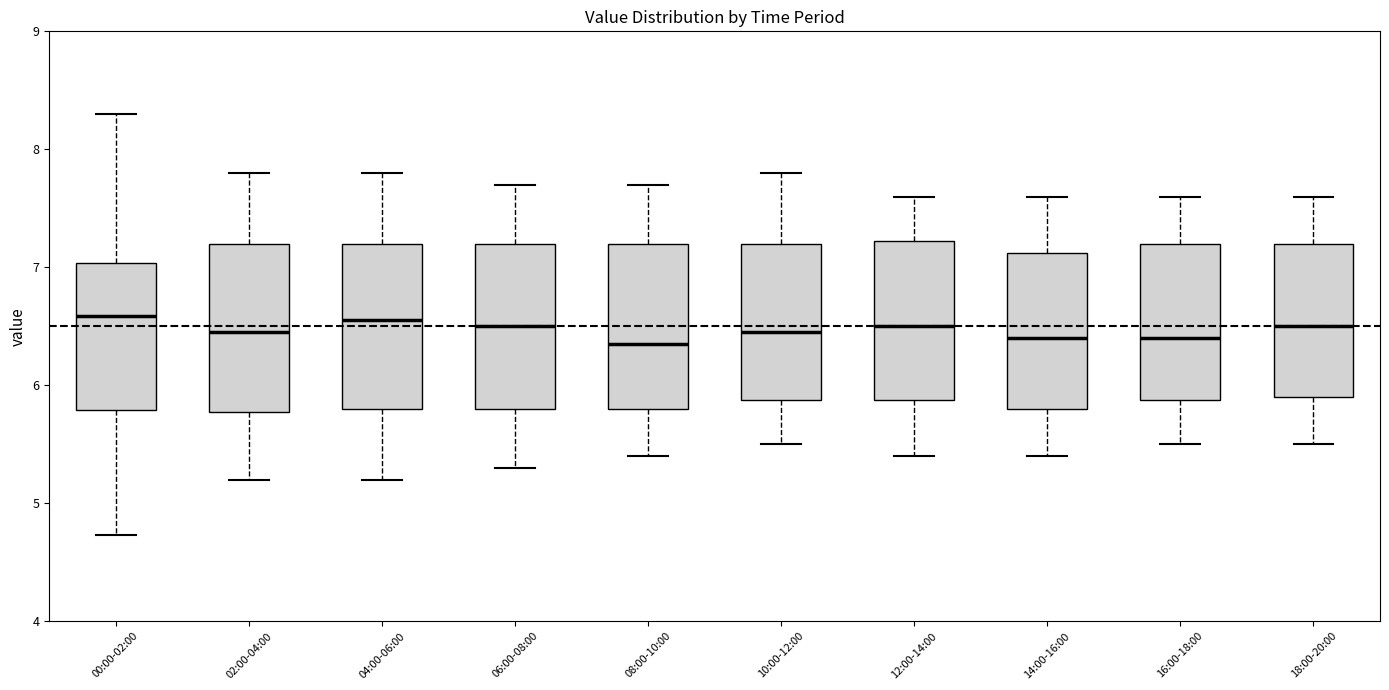

Reading left to right, read every box against the y-axis: the position of its median line, the range the box covers, and the ends of its whiskers. The values are not printed on the chart, so give them approximately, as read against the axis.

00:00-02:00: median 6.6, box 5.8 to 7.0, whiskers 4.7 to 8.3
02:00-04:00: median 6.5, box 5.8 to 7.2, whiskers 5.2 to 7.8
04:00-06:00: median 6.6, box 5.8 to 7.2, whiskers 5.2 to 7.8
06:00-08:00: median 6.5, box 5.8 to 7.2, whiskers 5.3 to 7.7
08:00-10:00: median 6.4, box 5.8 to 7.2, whiskers 5.4 to 7.7
10:00-12:00: median 6.5, box 5.9 to 7.2, whiskers 5.5 to 7.8
12:00-14:00: median 6.5, box 5.9 to 7.2, whiskers 5.4 to 7.6
14:00-16:00: median 6.4, box 5.8 to 7.1, whiskers 5.4 to 7.6
16:00-18:00: median 6.4, box 5.9 to 7.2, whiskers 5.5 to 7.6
18:00-20:00: median 6.5, box 5.9 to 7.2, whiskers 5.5 to 7.6